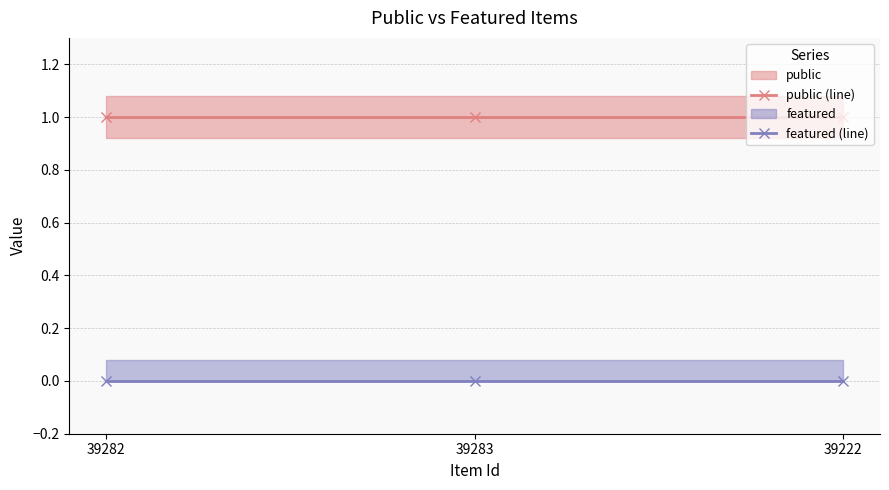

Which series has the largest range (max minus min)?

public (line)